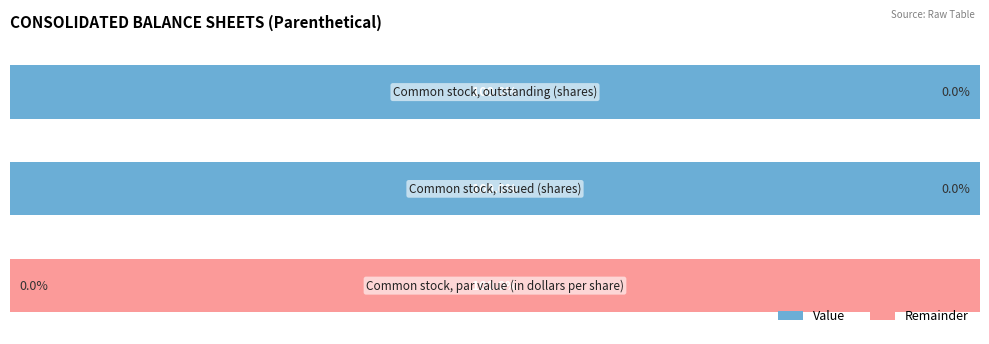

What is the value of the Jul. 29, 2017 (value) bar at the 2nd from the left?

100.0